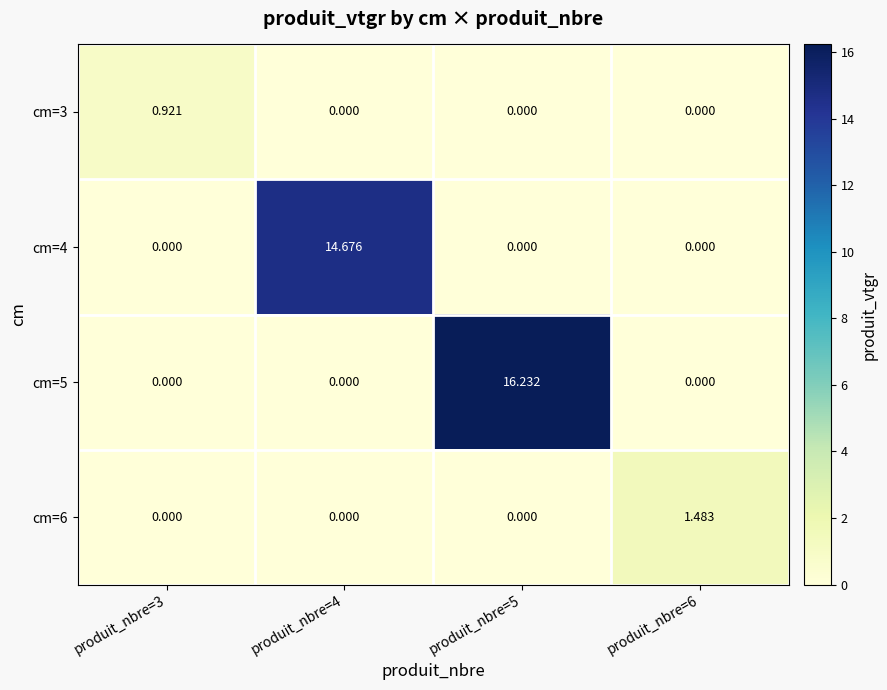

Between produit_nbre=4 and produit_nbre=3, which is larger?

produit_nbre=3